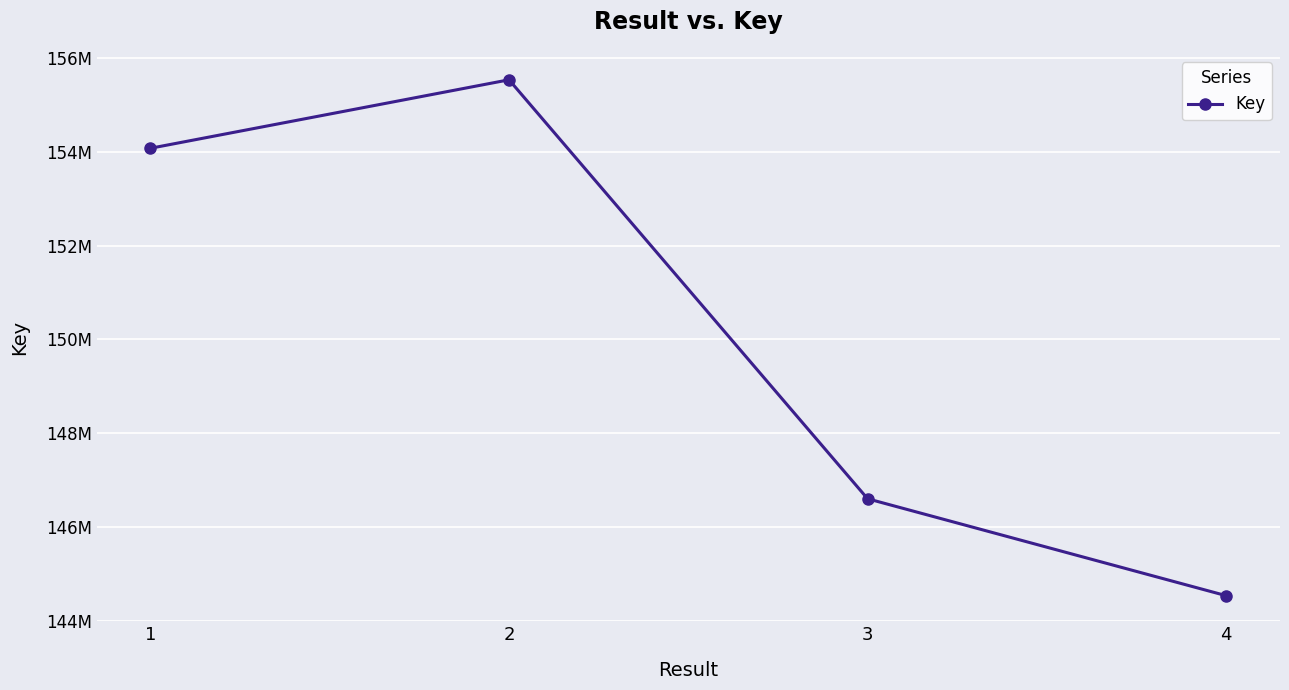

What is the value of the 1st point from the left?

154076757